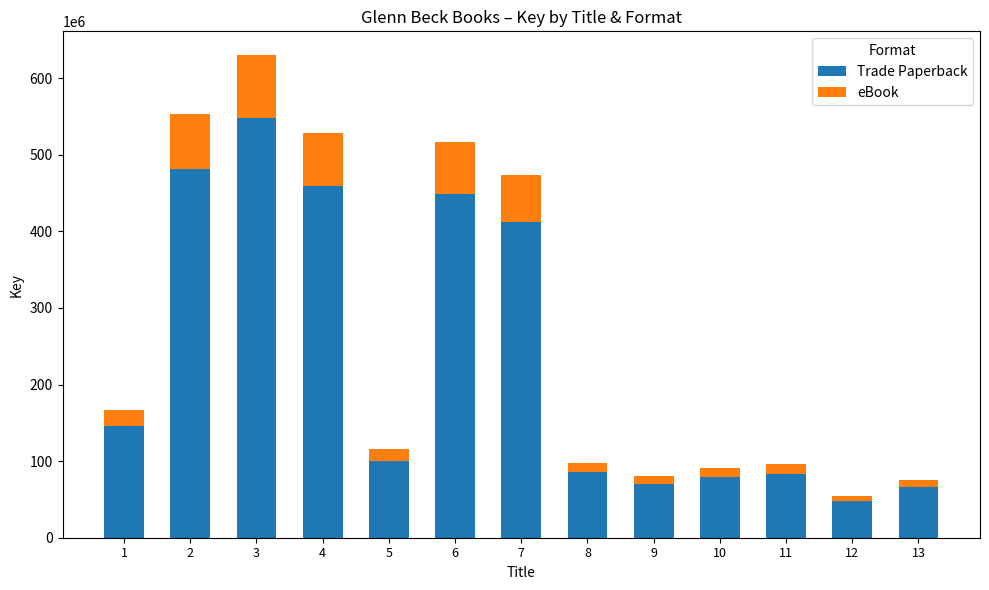

The value of Trade Paperback at 12 is 69242649. True or false?

False